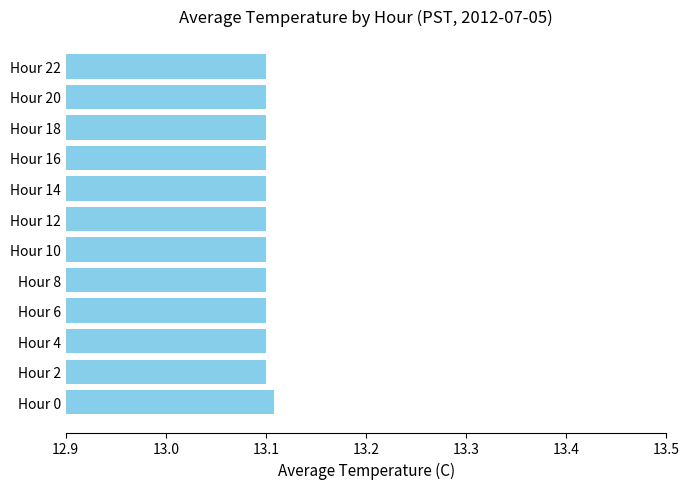

The value at Hour 16 is 13.1. True or false?

True